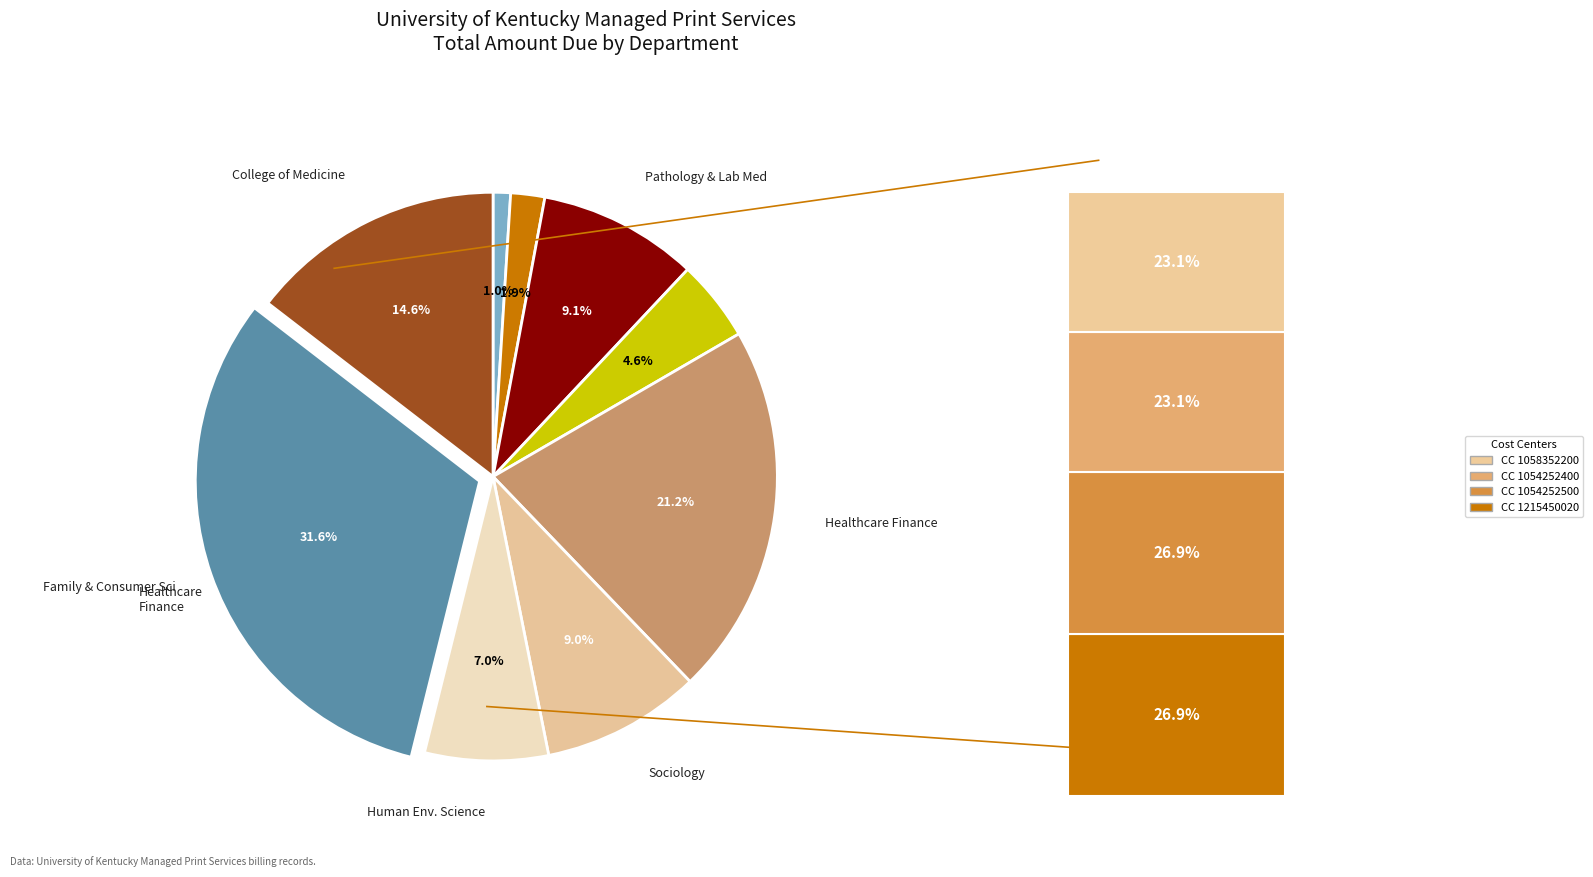

Is there any slice that represents more than half of the pie?

No